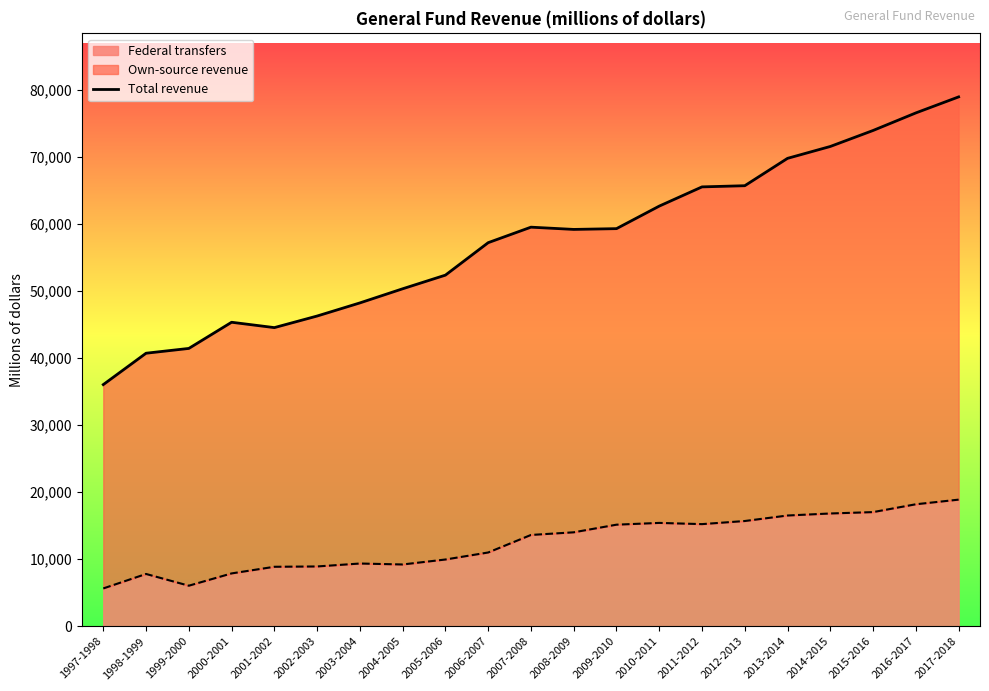

What is the value of the 9th point from the left?

52360